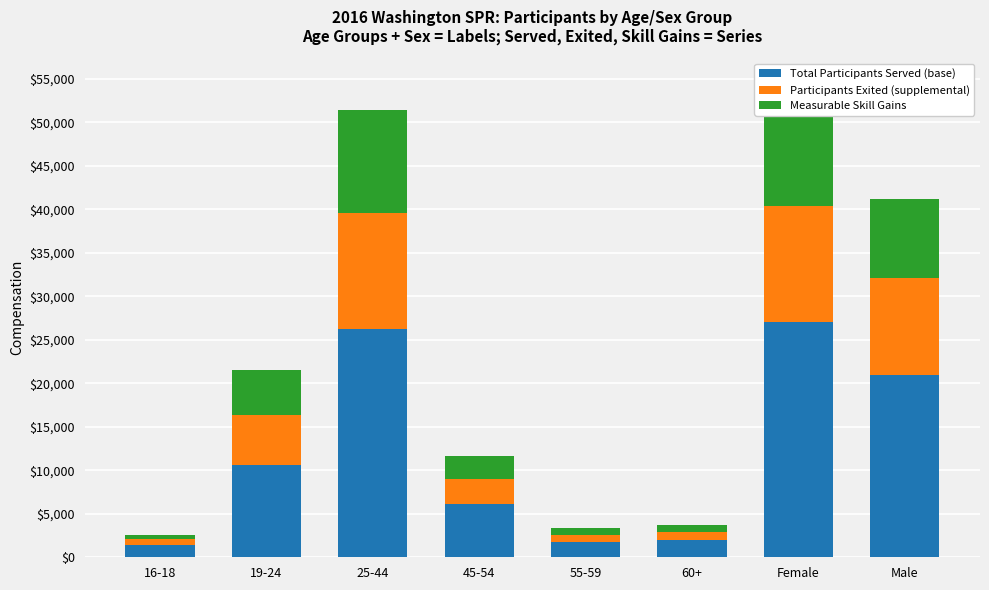

At which label does Total Participants Served (base) reach its peak?

Female